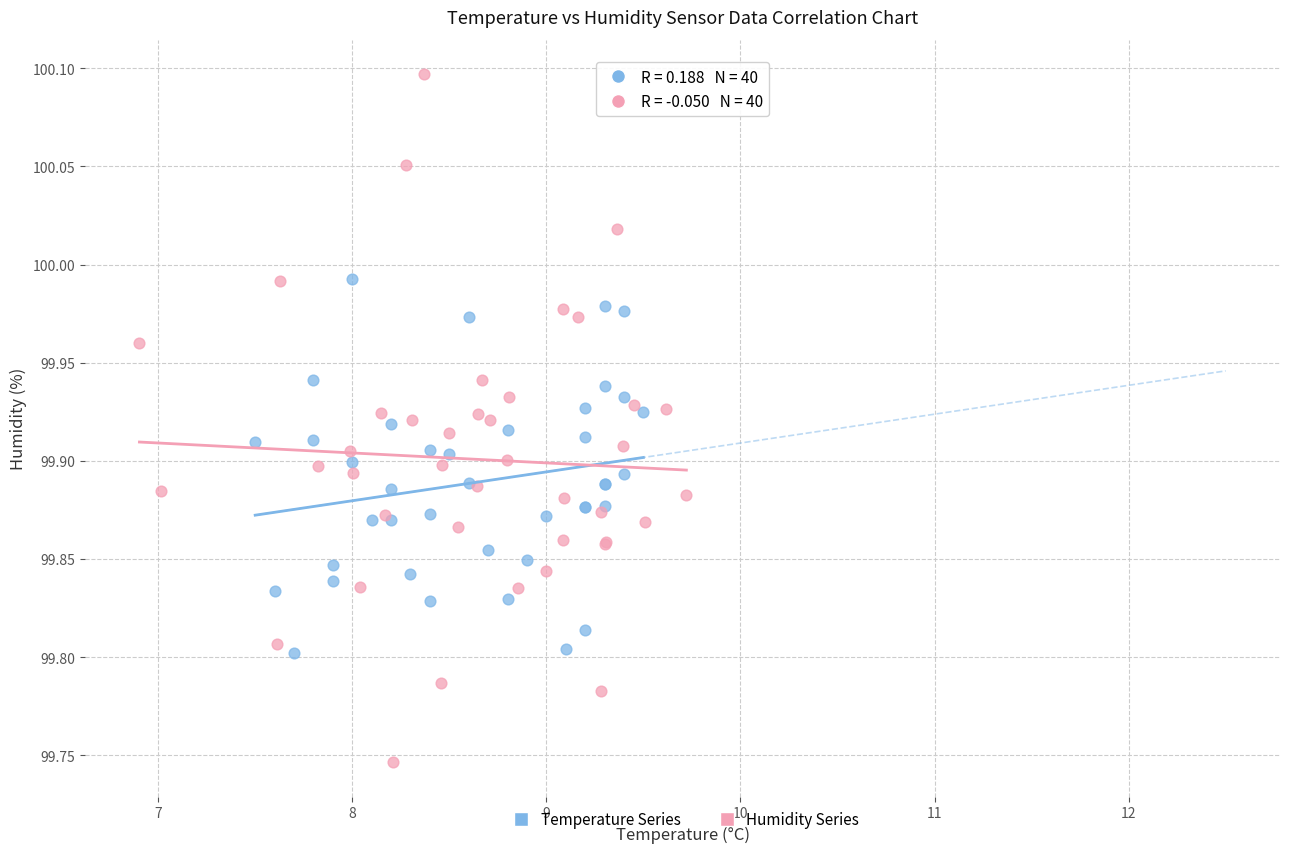

Which series contains the lowest Y value?

Humidity Series